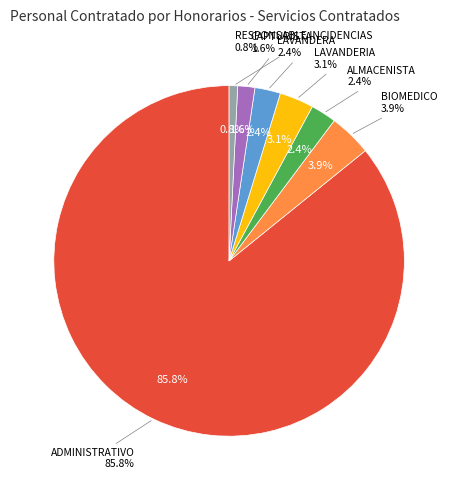

Rank the categories by value from highest to lowest.

ADMINISTRATIVO, BIOMEDICO, LAVANDERIA, ALMACENISTA, LAVANDERA, CAPTURISTA, RESPONSABLE INCIDENCIAS